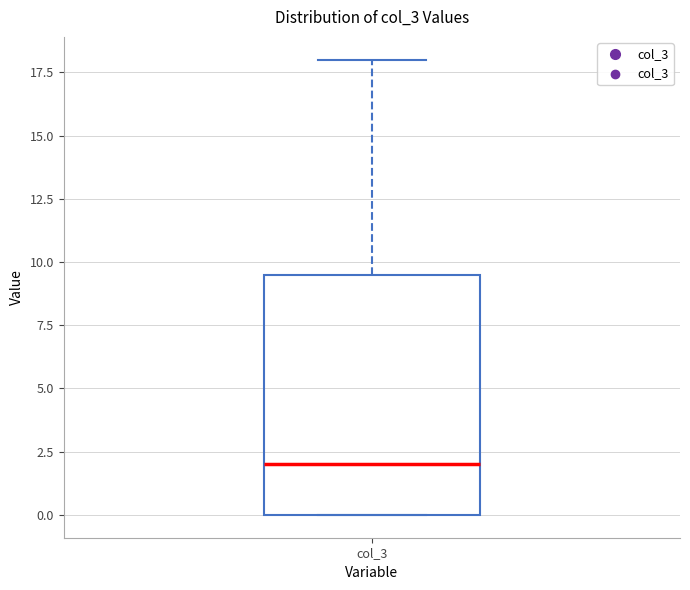

Where does the upper whisker of the box for col_3 end on the y-axis? The values are not printed on the chart, so give them approximately, as read against the axis.

18.0